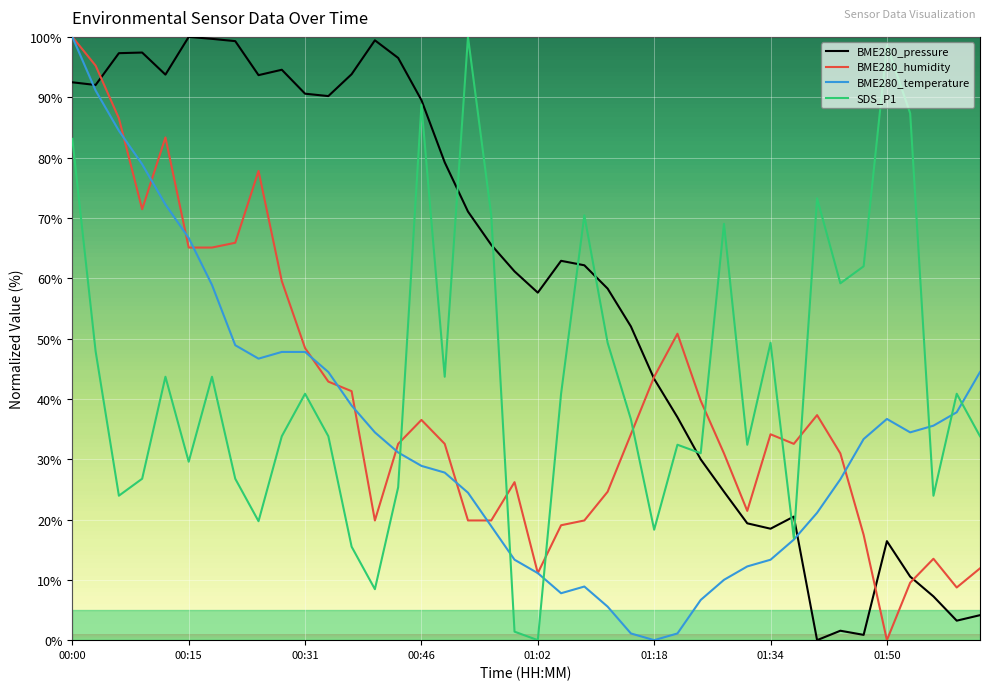

What is the highest value of the BME280_pressure series?

100.0